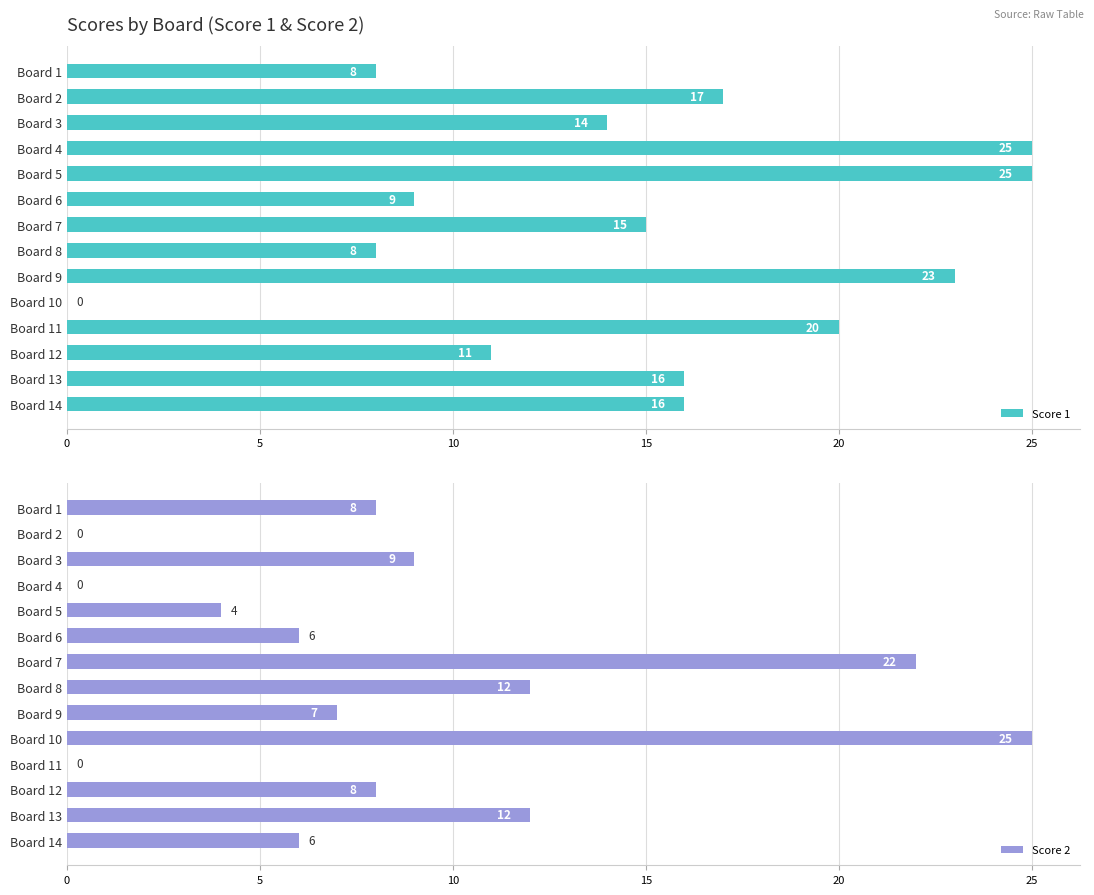

What value does the Score 1 series have at Board 12, to the nearest 5?

10